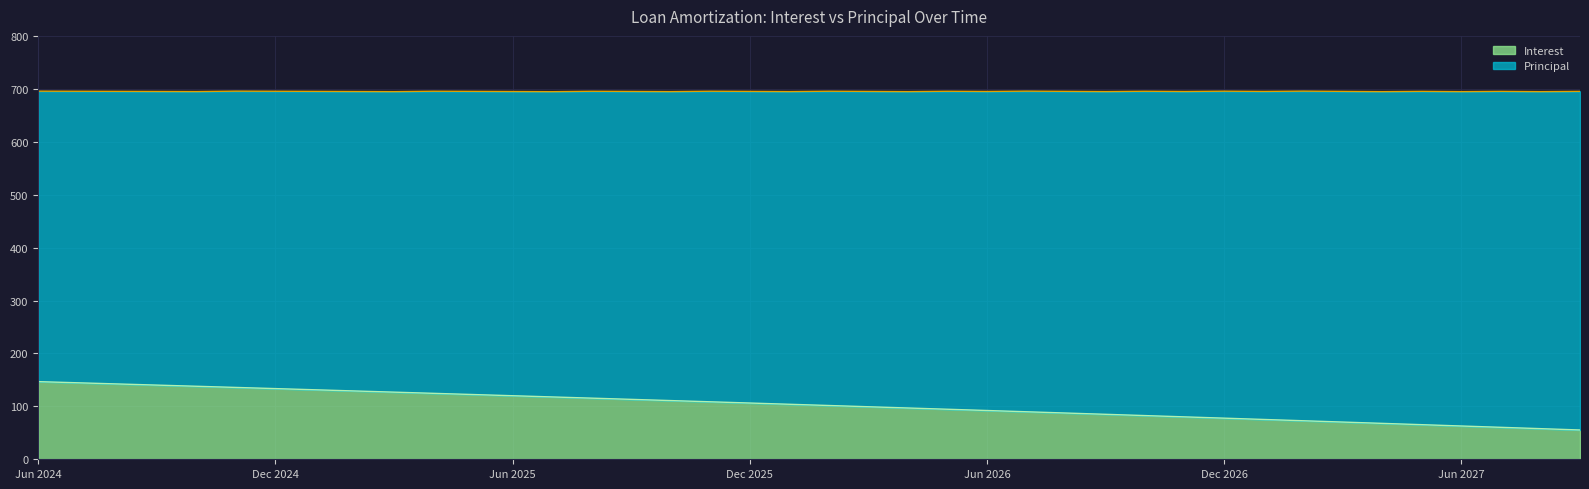

What is the label of the 18th point from the left?

Nov 2025